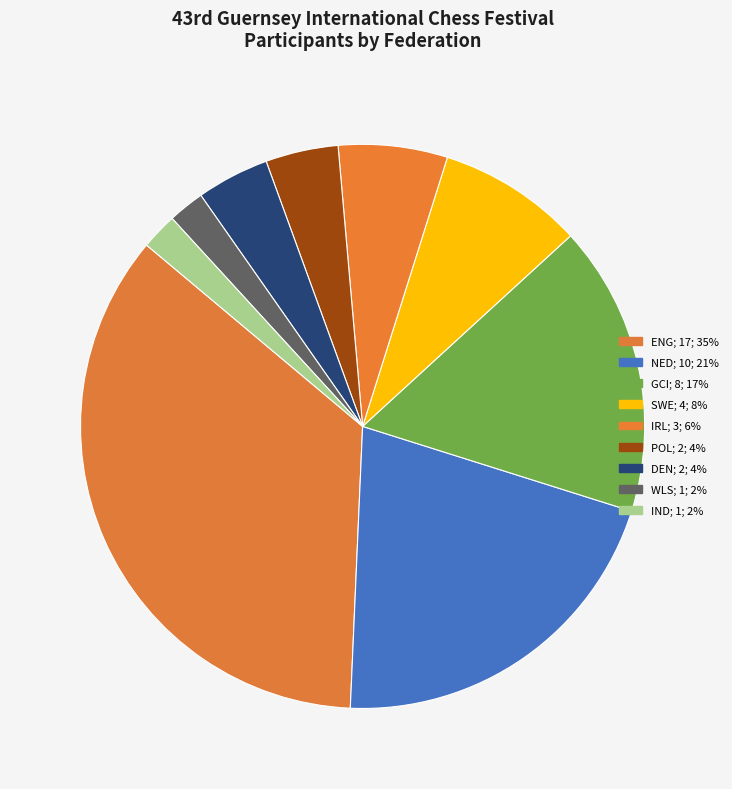

What is the total percentage of IND and WLS?

4.2%